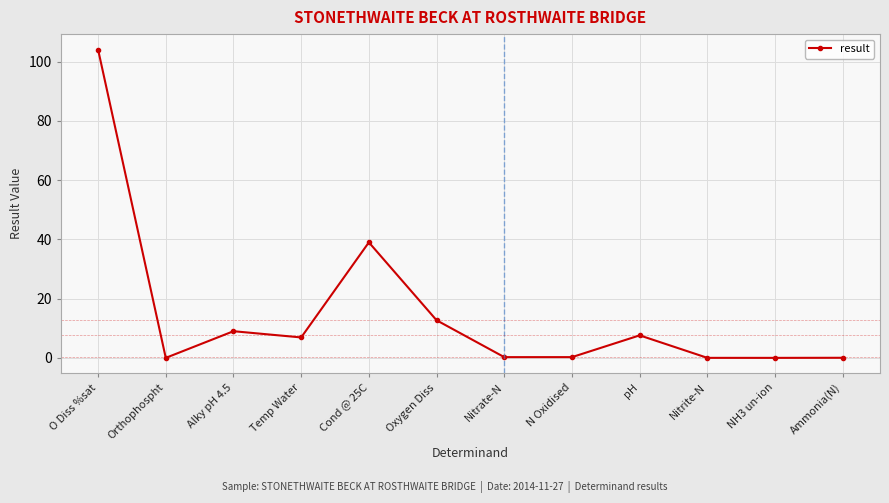

True or false: the data shows 12.4 at pH.

False